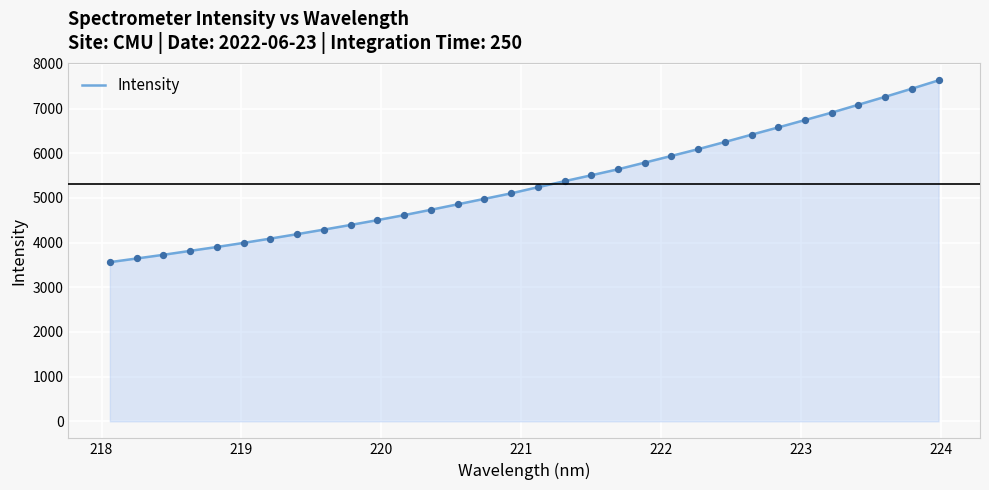

What is the difference between the maximum and minimum values?

4069.4